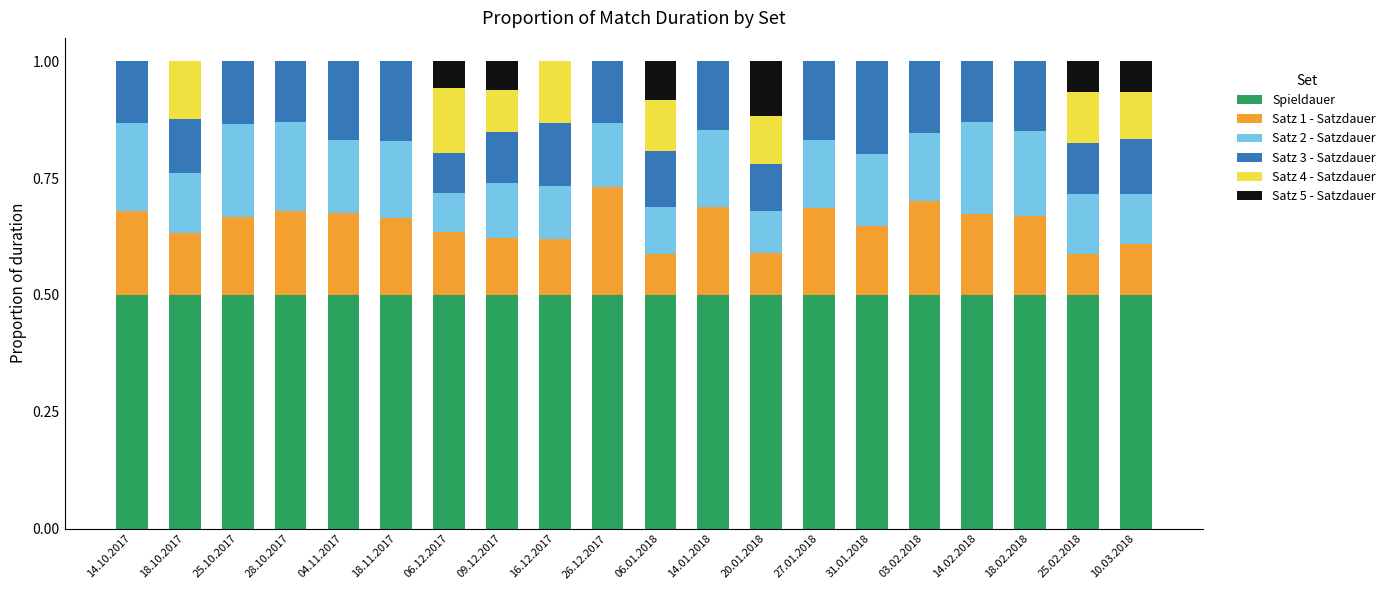

Does the chart contain stacked bars?

Yes